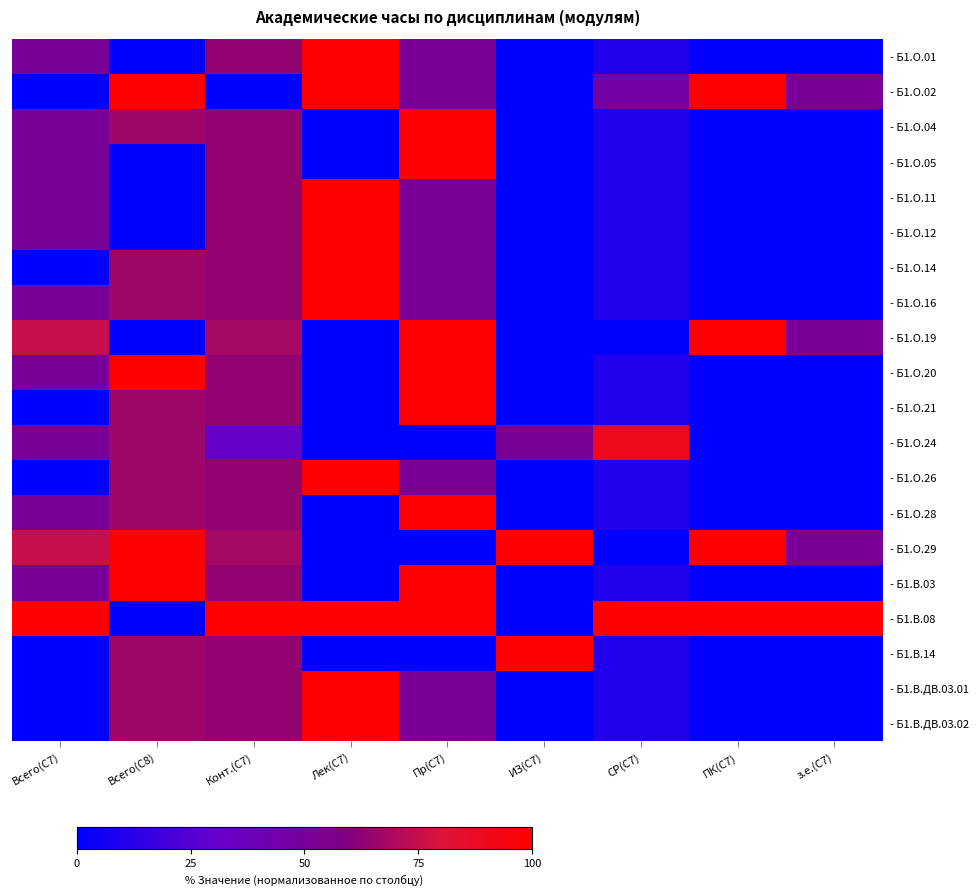

At how many categories does at least one series exceed 22?

9